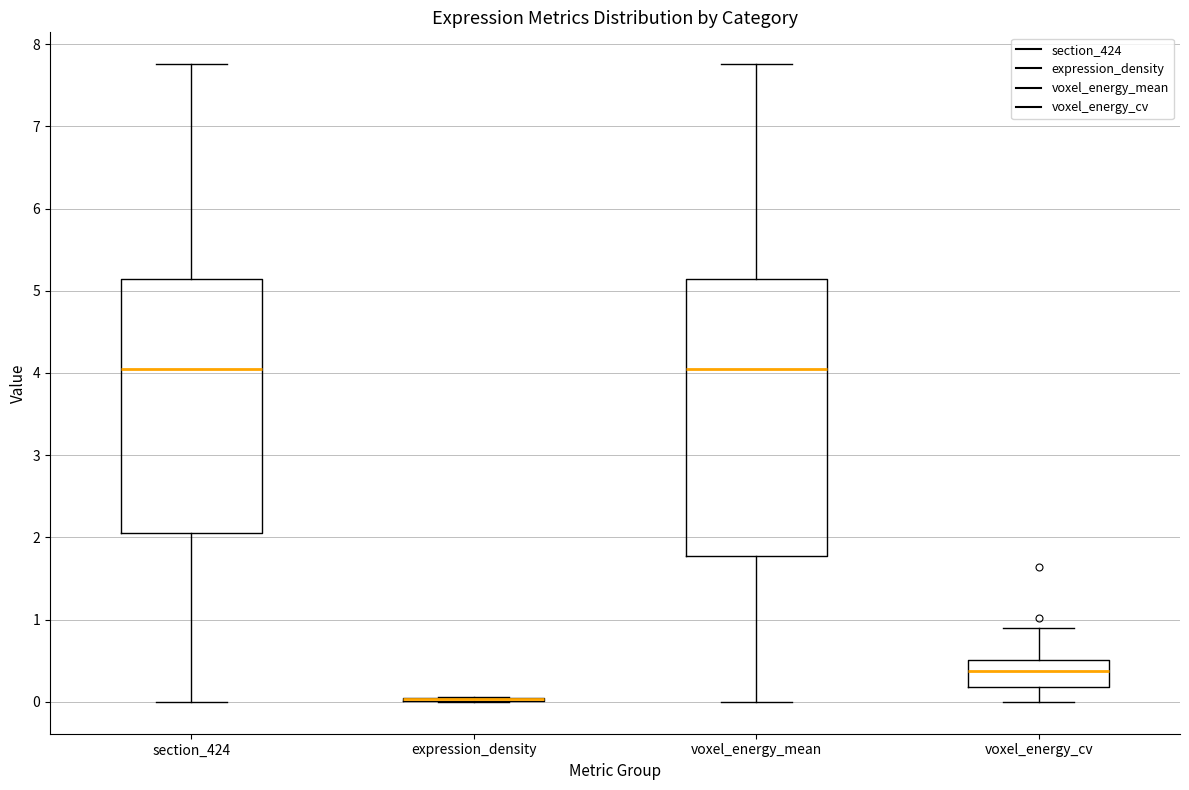

Comparing the boxes themselves (not the whiskers), which one is the tallest?

voxel_energy_mean